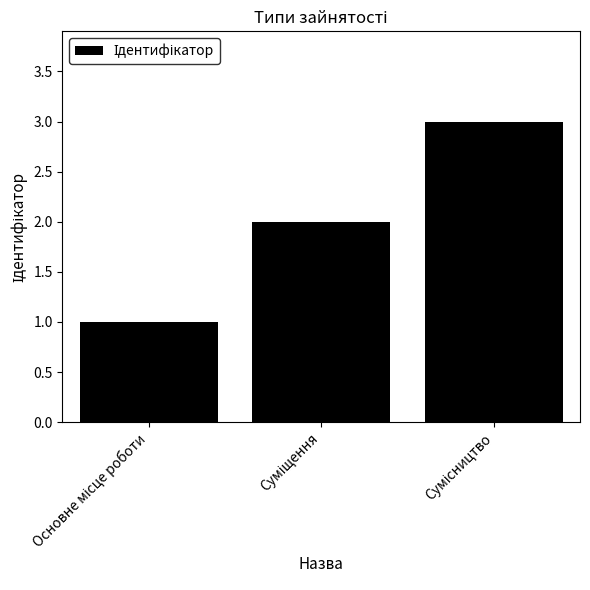

Does the chart contain stacked bars?

No